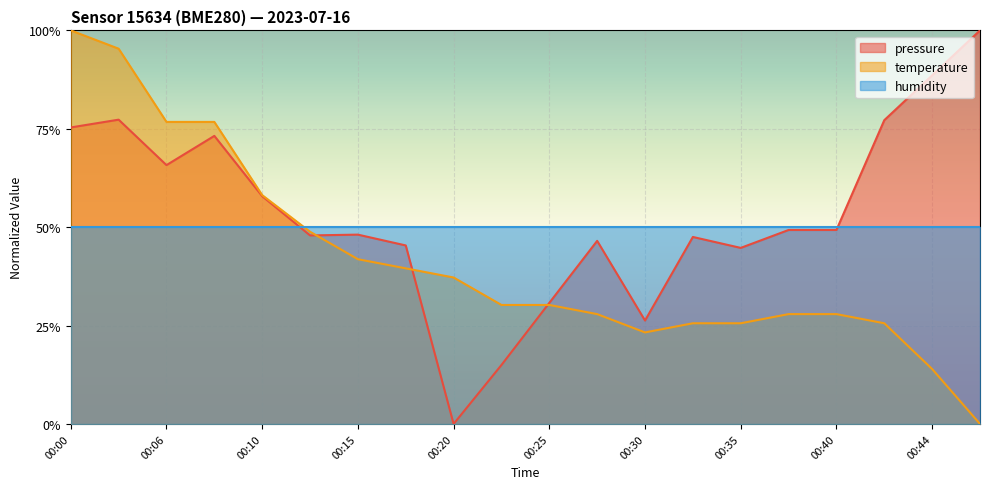

What is the difference between the maximum and minimum values in the temperature series?

1.0